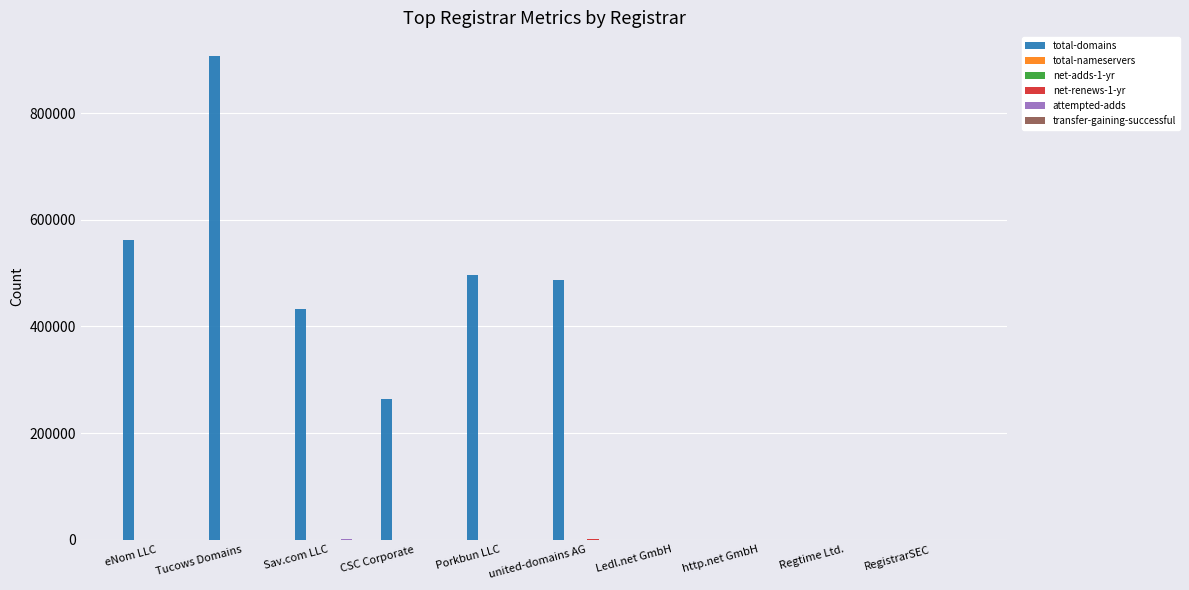

At which category is the sum across all series the highest?

Tucows Domains